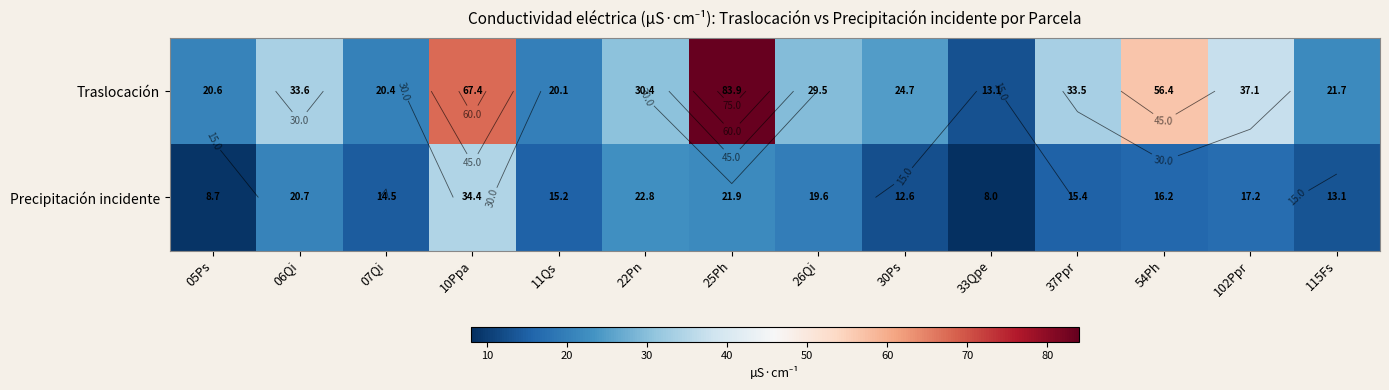

What is the lowest value of the Precipitación incidente series?

8.0